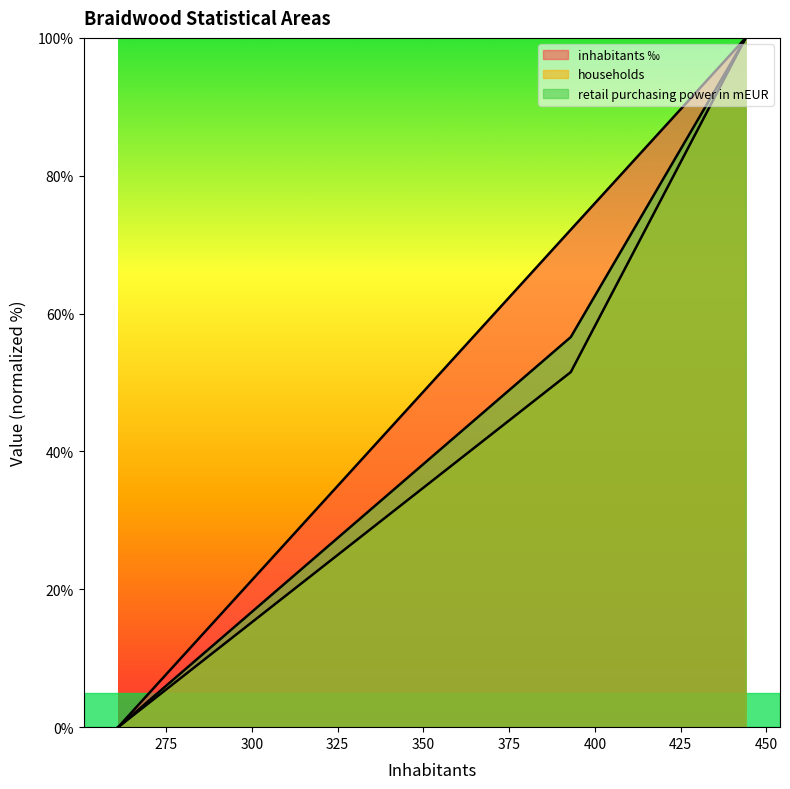

Between 393 and 444, which series saw the biggest shift?

households